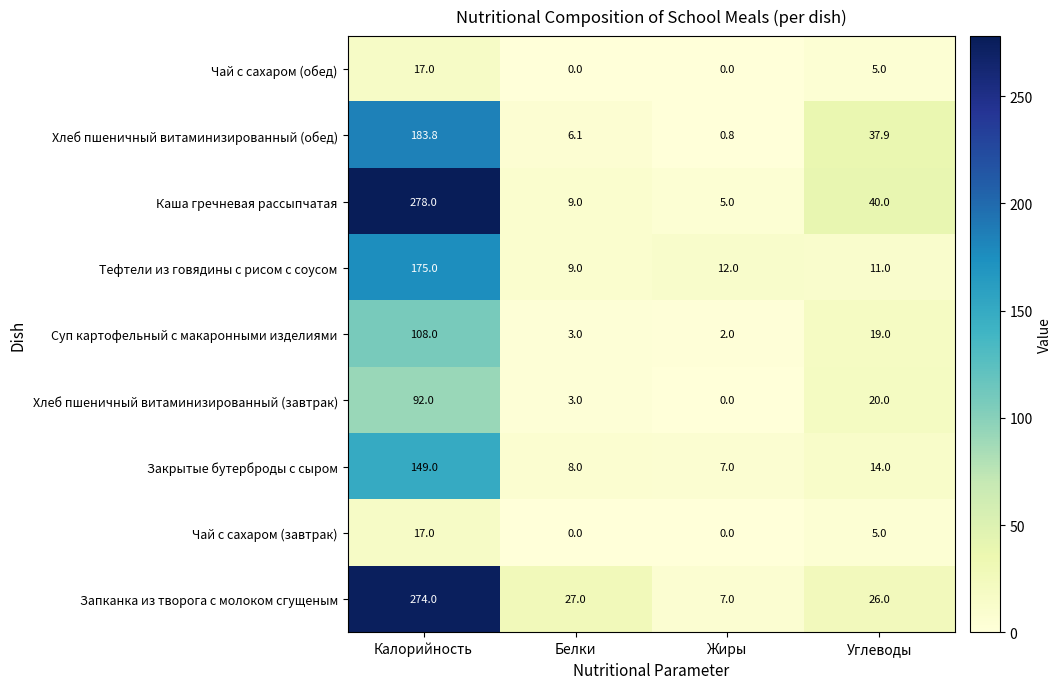

Is the value of Тефтели из говядины с рисом с соусом at Калорийность greater than the value of Хлеб пшеничный витаминизированный (обед) at Жиры?

Yes